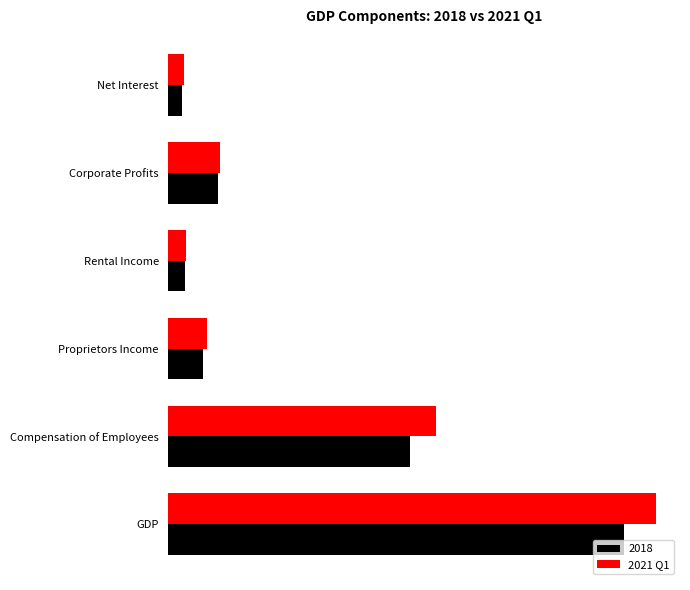

What are all the series names shown in the legend?

2018, 2021 Q1